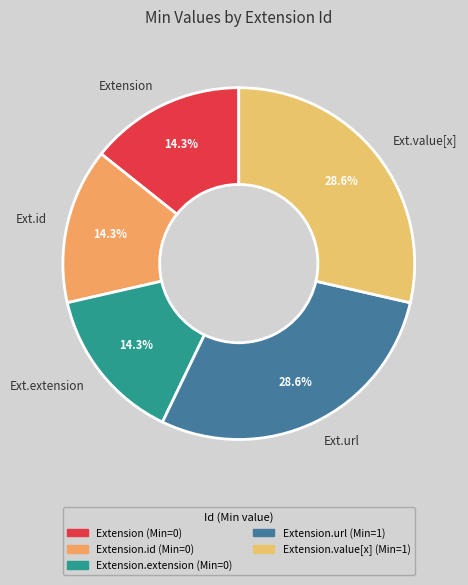

How many slices are in this pie chart?

5